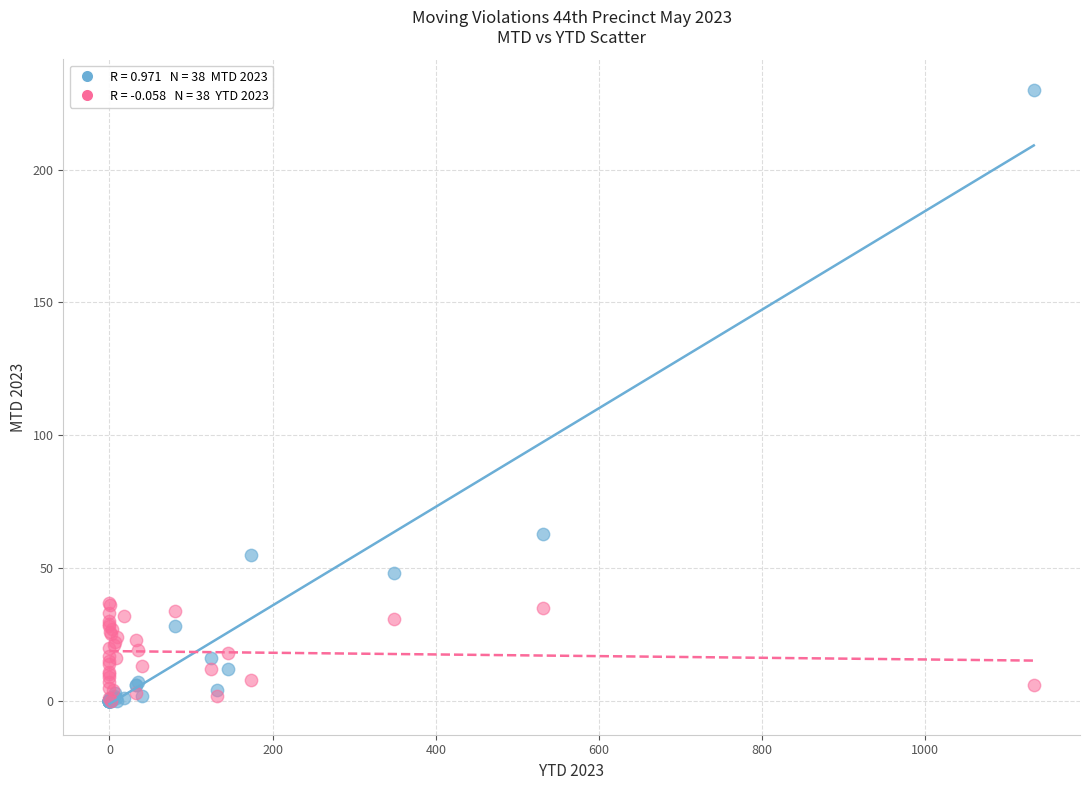

Across all series, what Y value is closest to 115?

63